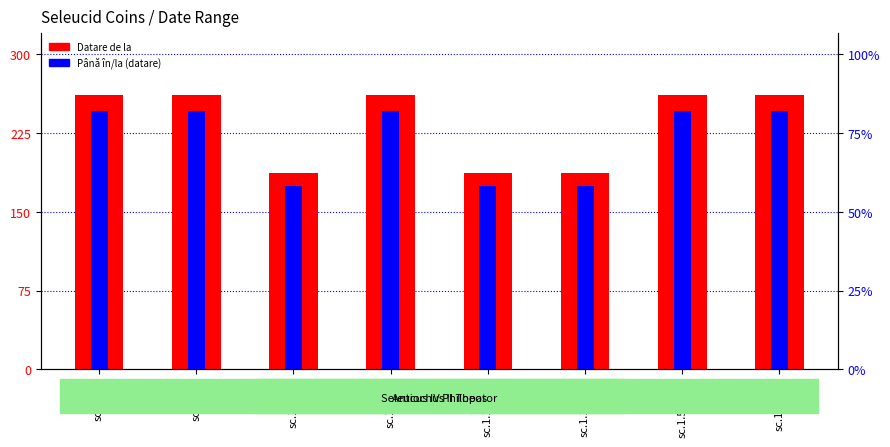

How many distinct data groups are displayed?

2